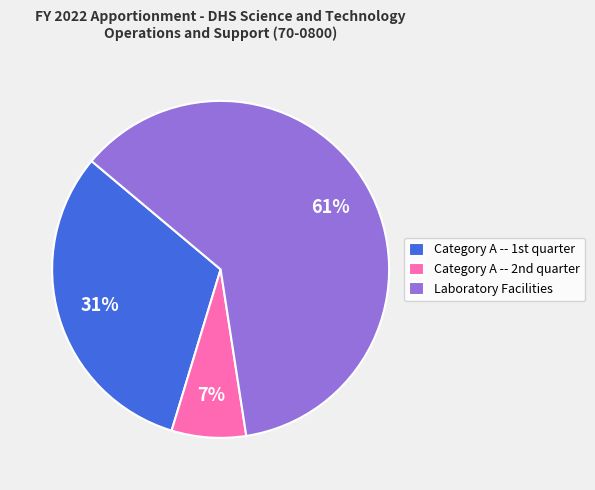

Count the number of slices in the pie.

3